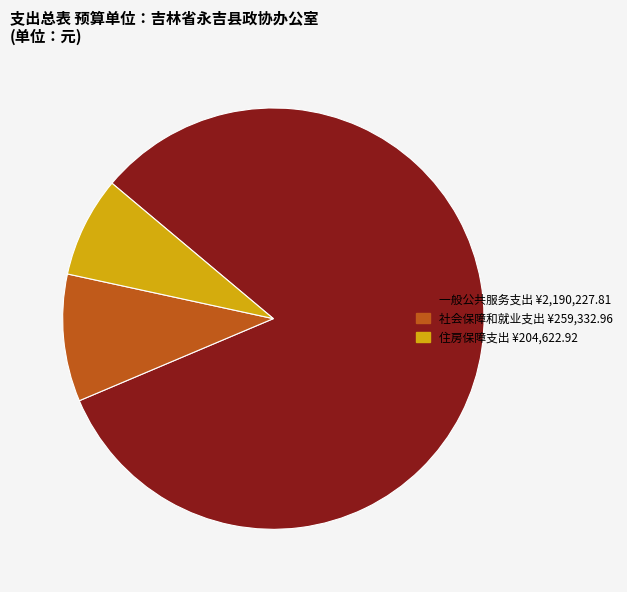

How many slices are in this pie chart?

3